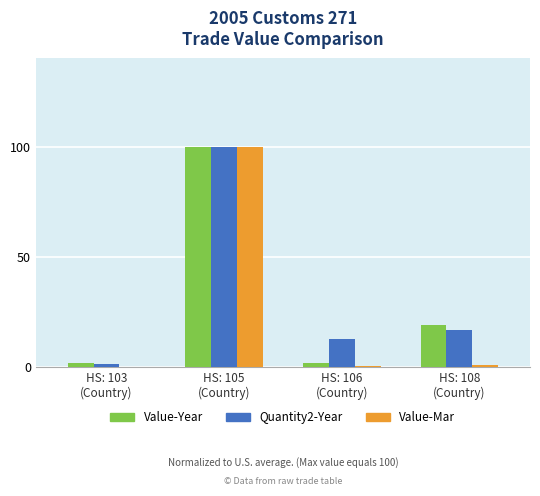

At which label is Value-Year closest to 50?

HS: 108
(Country)